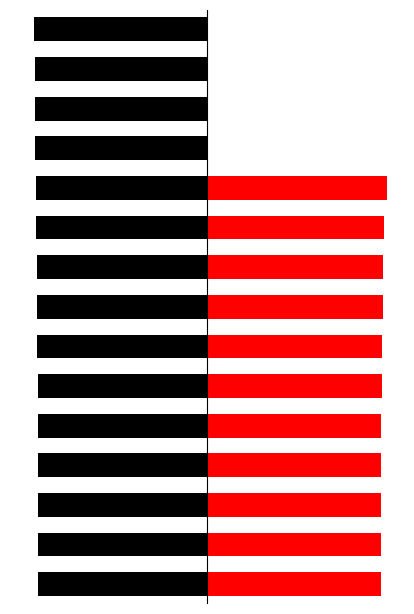

How many groups of bars are there?

15